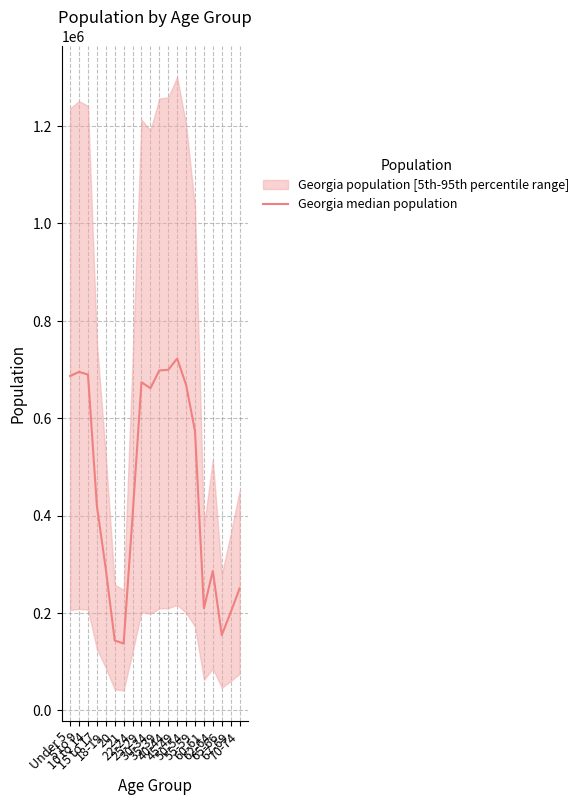

The value at 5 to 9 is 695161. True or false?

True